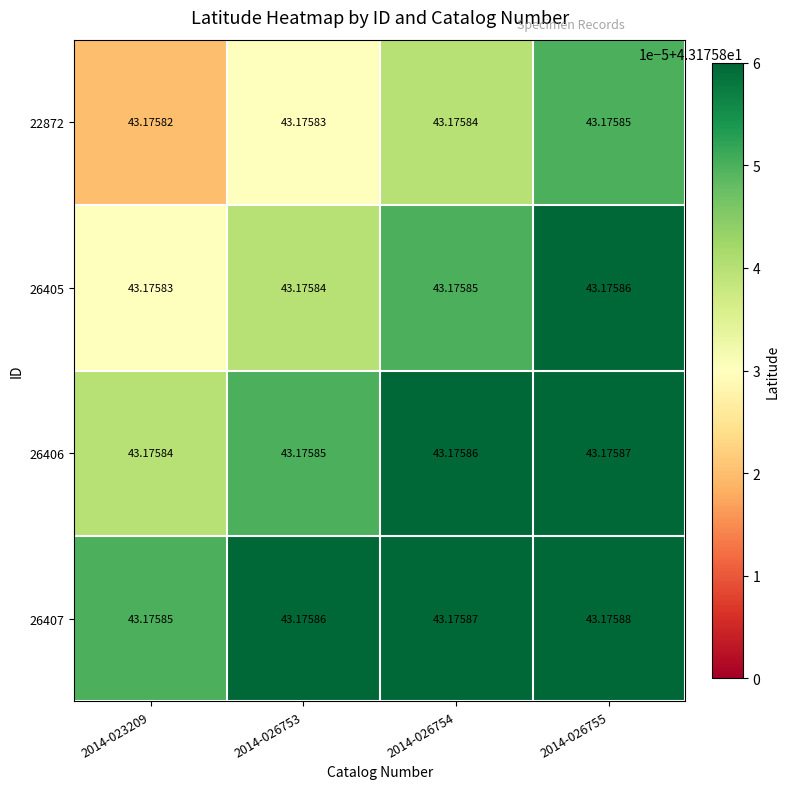

Is the value of 22872 at 2014-026754 greater than the value of 26407 at 2014-026755?

No